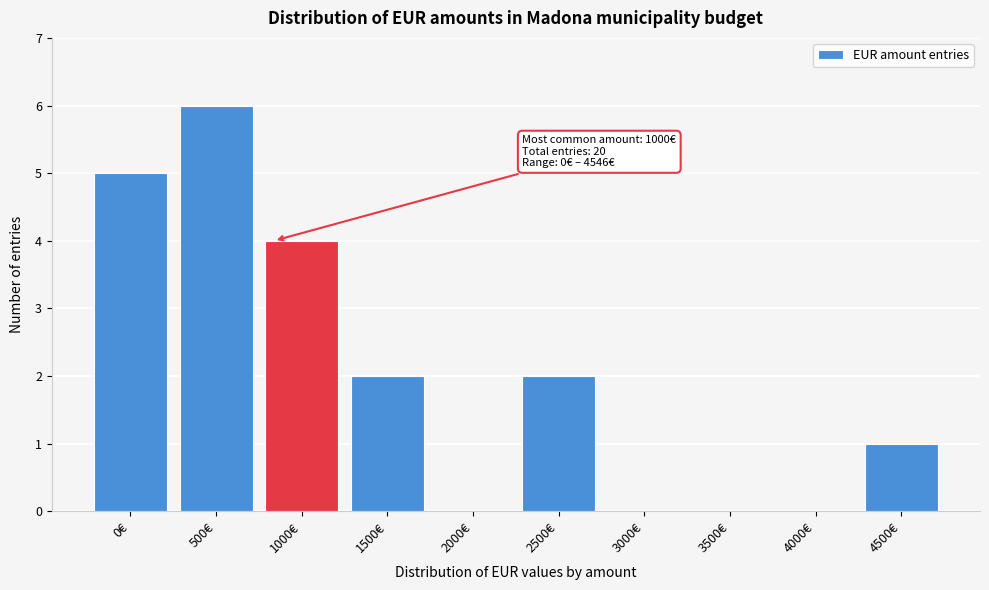

Reading left to right, extract all data points from this chart.

0€=5	500€=6	1000€=4	1500€=2	2000€=0	2500€=2	3000€=0	3500€=0	4000€=0	4500€=1